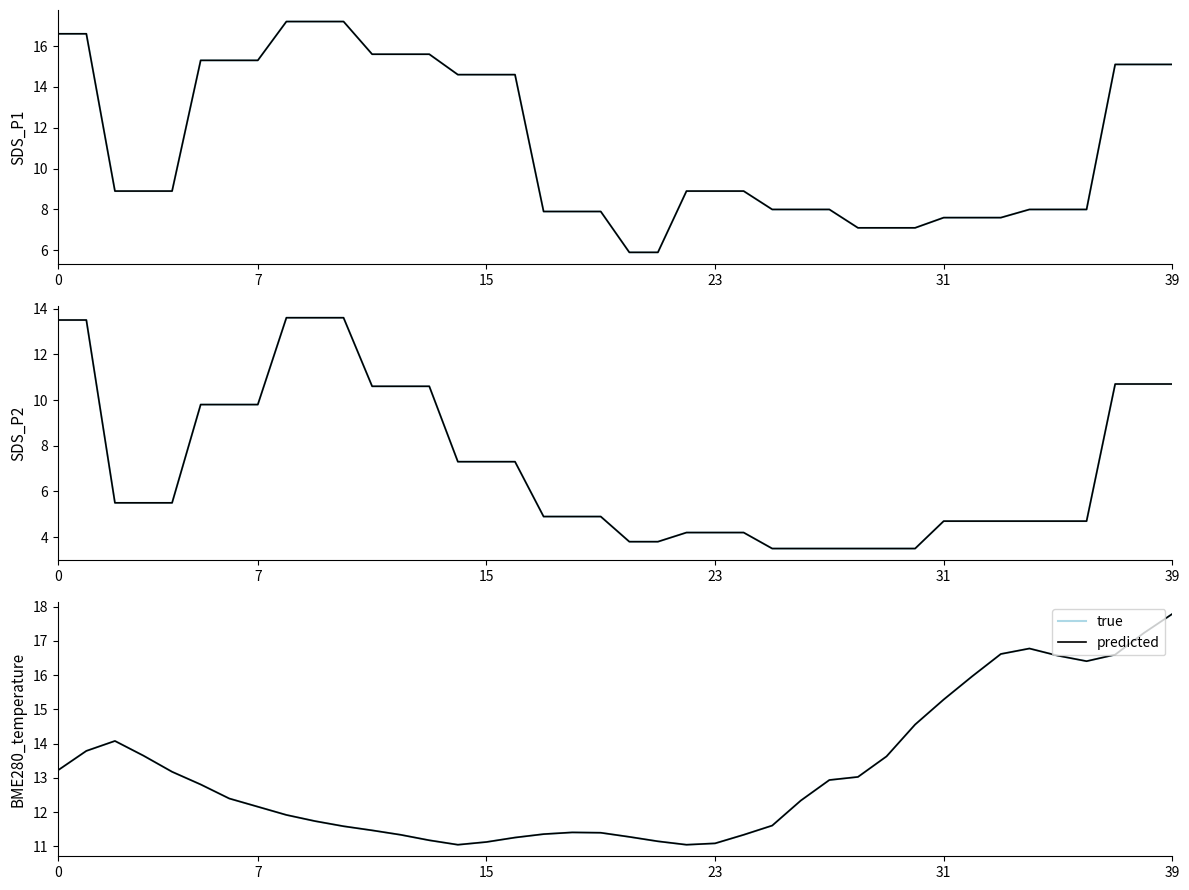

What is the difference between the maximum and minimum values in the SDS_P2 series?

10.1